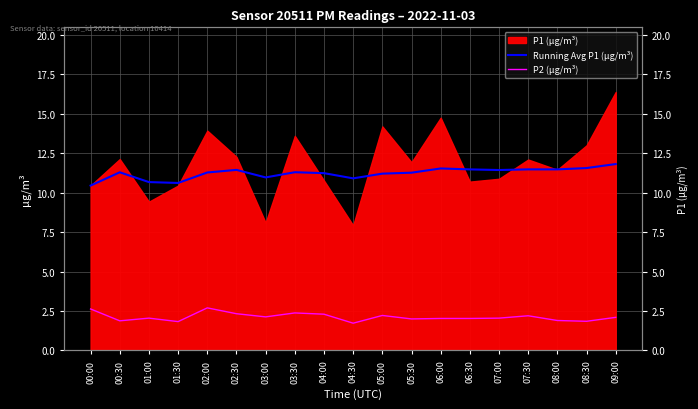

In P2 (µg/m³), how many points are higher than both neighbors (excluding endpoints)?

5